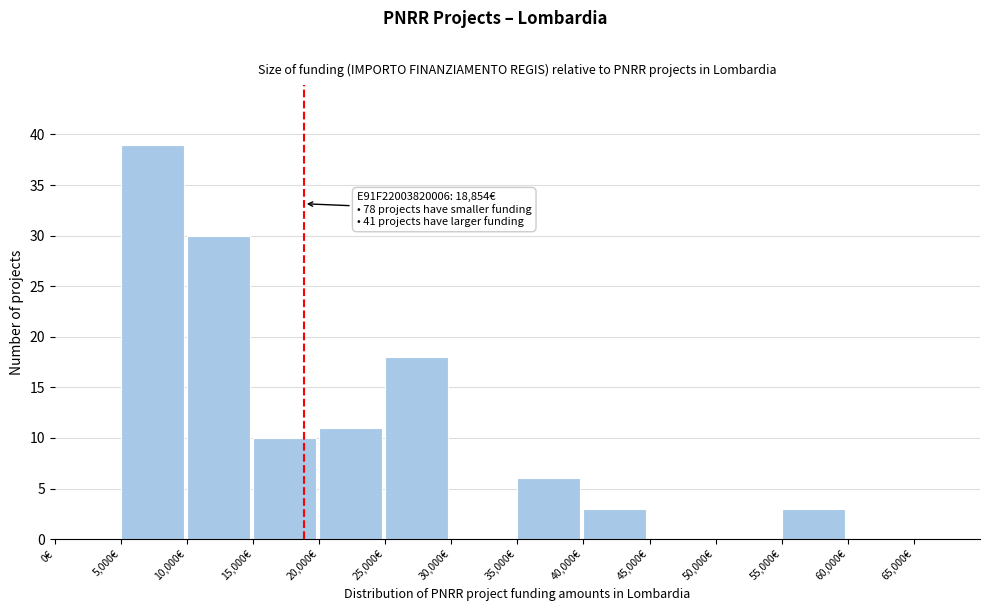

Over which range of the x-axis is the bar tallest?

5000 to 10000